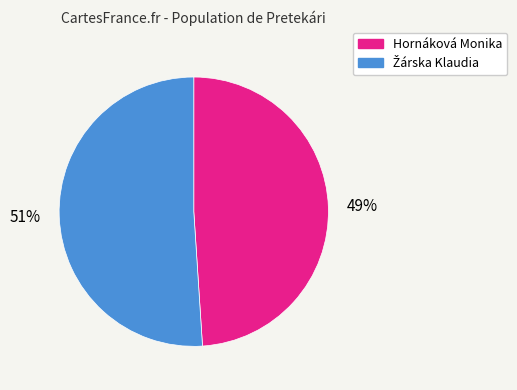

Which category has the smallest portion of the pie?

Hornáková Monika